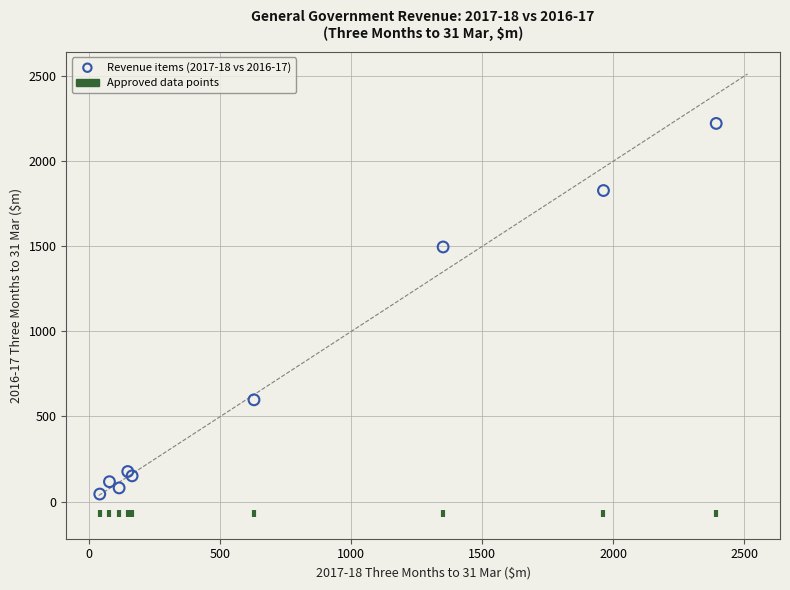

What Y value in the scatter plot is closest to 1132?

1495.8